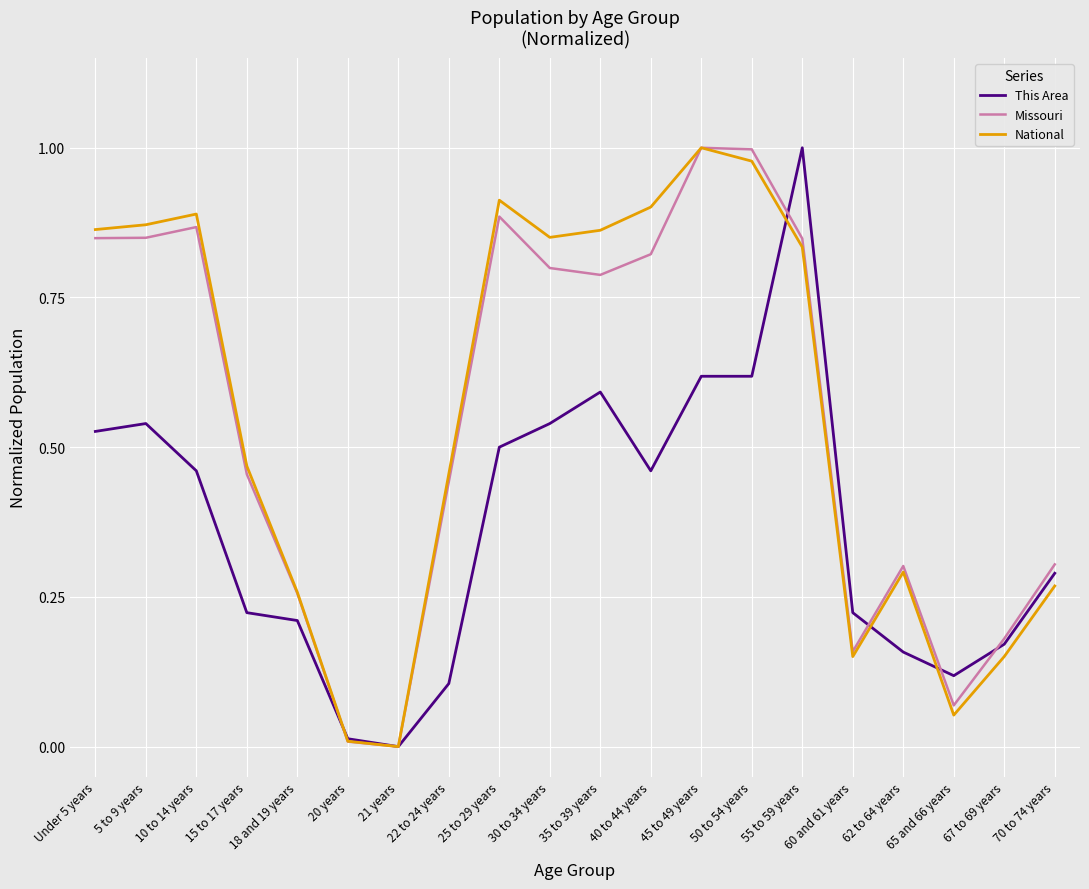

Which series changed the most between 55 to 59 years and 62 to 64 years?

This Area